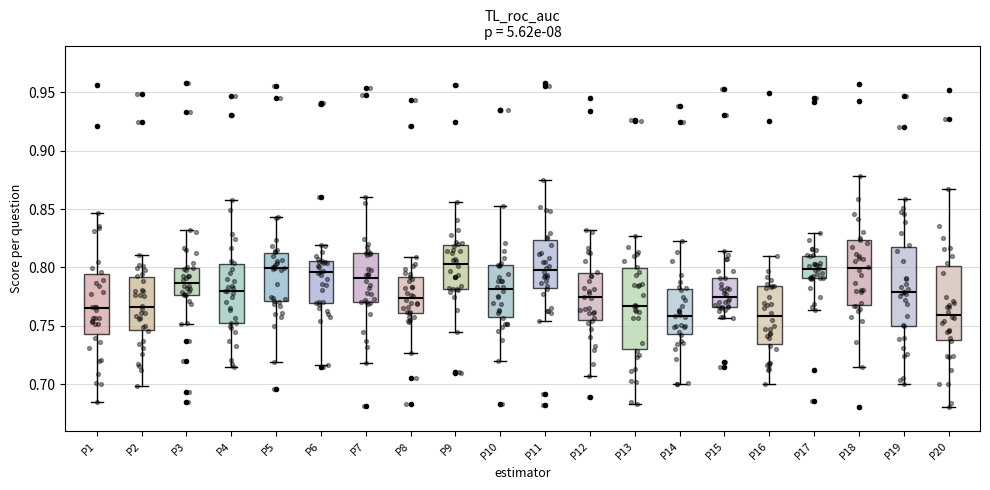

Reading left to right, transcribe this box plot: for each box, give where its median line is, the range the box spans, and where its two whiskers end, as read against the y-axis. The values are not printed on the chart, so give them approximately, as read against the axis.

P1: median 0.765, box 0.745 to 0.795, whiskers 0.685 to 0.845
P2: median 0.765, box 0.745 to 0.790, whiskers 0.700 to 0.810
P3: median 0.785, box 0.775 to 0.800, whiskers 0.750 to 0.830
P4: median 0.780, box 0.750 to 0.805, whiskers 0.715 to 0.855
P5: median 0.800, box 0.770 to 0.815, whiskers 0.720 to 0.845
P6: median 0.795, box 0.770 to 0.805, whiskers 0.715 to 0.820
P7: median 0.790, box 0.770 to 0.810, whiskers 0.720 to 0.860
P8: median 0.775, box 0.760 to 0.790, whiskers 0.725 to 0.810
P9: median 0.805, box 0.780 to 0.820, whiskers 0.745 to 0.855
P10: median 0.780, box 0.760 to 0.800, whiskers 0.720 to 0.855
P11: median 0.800, box 0.780 to 0.825, whiskers 0.755 to 0.875
P12: median 0.775, box 0.755 to 0.795, whiskers 0.705 to 0.830
P13: median 0.765, box 0.730 to 0.800, whiskers 0.685 to 0.825
P14: median 0.760, box 0.745 to 0.780, whiskers 0.700 to 0.825
P15: median 0.775, box 0.765 to 0.790, whiskers 0.755 to 0.815
P16: median 0.760, box 0.735 to 0.785, whiskers 0.700 to 0.810
P17: median 0.800, box 0.790 to 0.810, whiskers 0.765 to 0.830
P18: median 0.800, box 0.770 to 0.825, whiskers 0.715 to 0.880
P19: median 0.780, box 0.750 to 0.820, whiskers 0.700 to 0.860
P20: median 0.760, box 0.740 to 0.800, whiskers 0.680 to 0.865